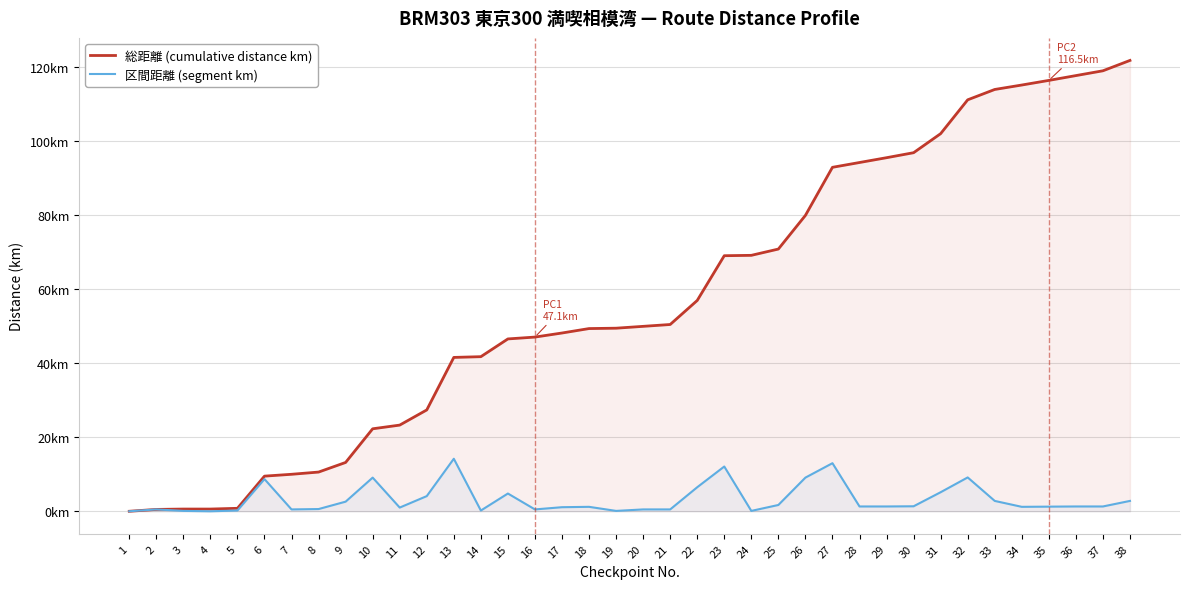

The value of 総距離 (cumulative distance km) at 6 is 9.5. True or false?

True